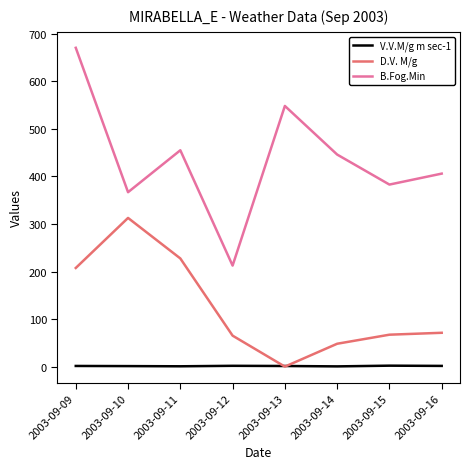

True or false: V.V.M/g m sec-1 and B.Fog.Min intersect in this chart.

False